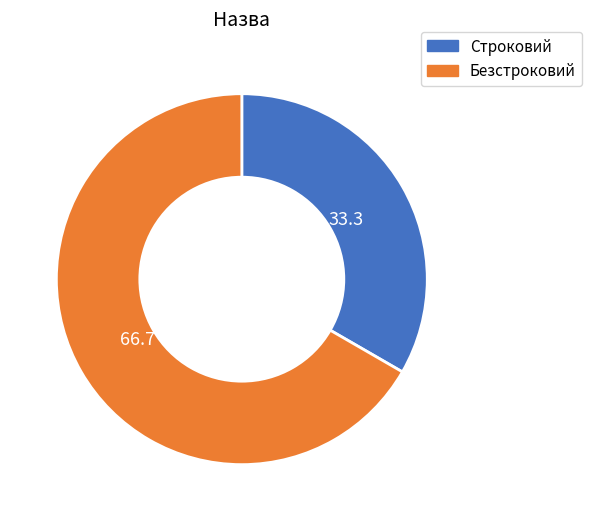

Is the sum of Строковий and Безстроковий greater than half?

Yes